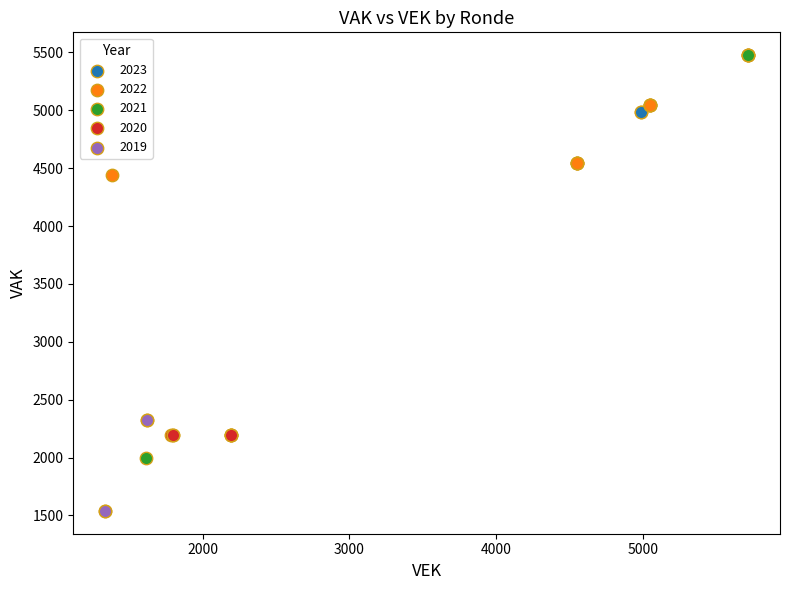

Which series contains the lowest Y value?

2019